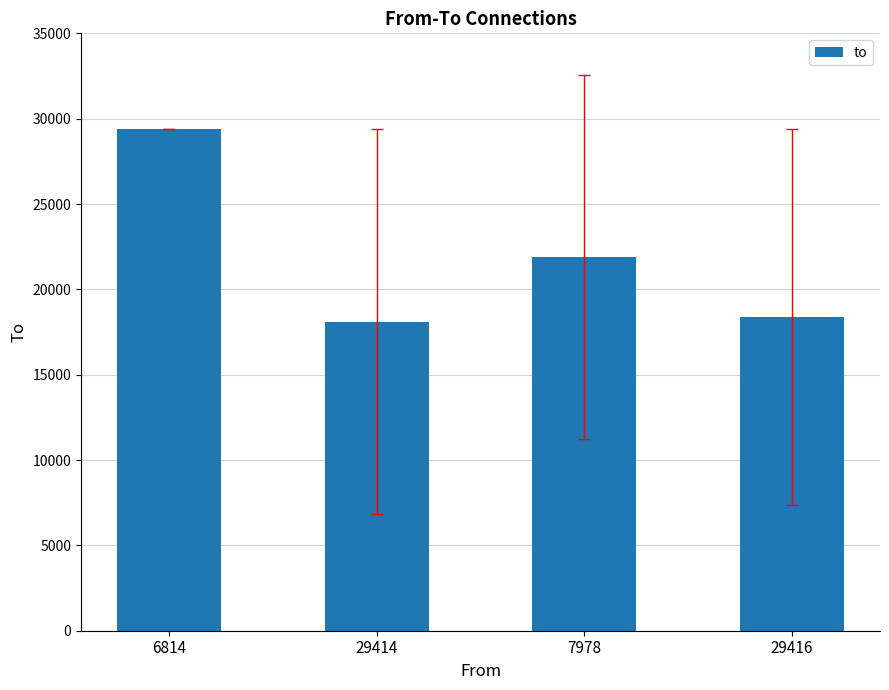

Rank the categories by value from highest to lowest.

6814, 7978, 29416, 29414